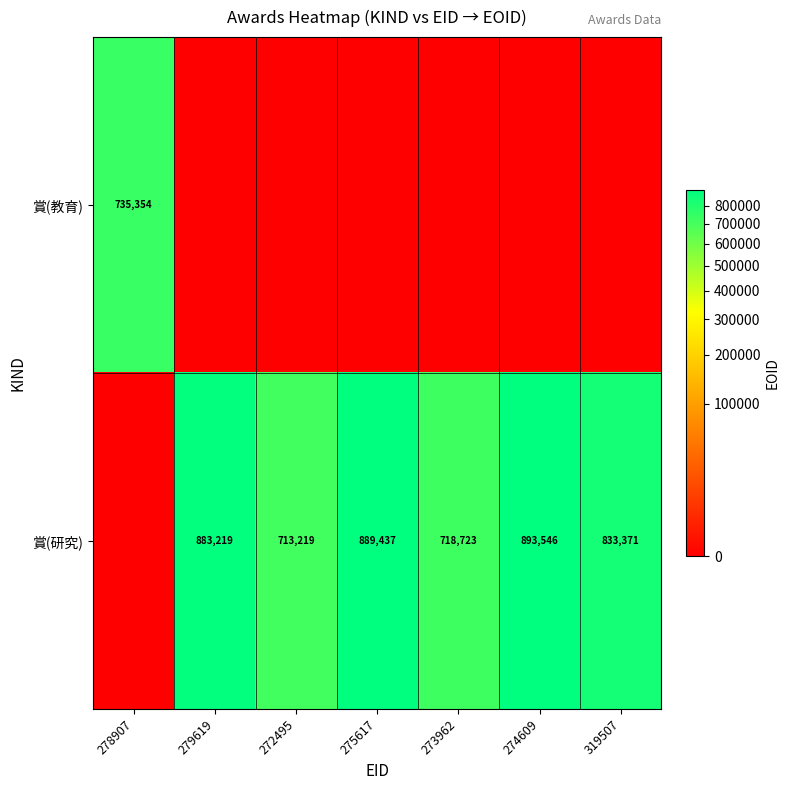

What is the difference between the 賞(研究) values at 275617 and 273962?

170714